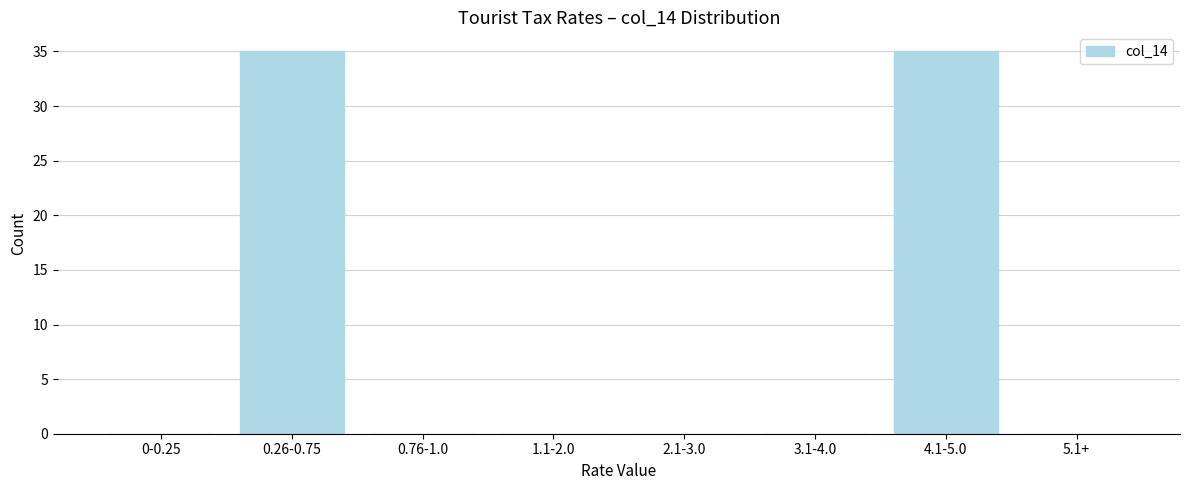

Reading left to right, what are all the values shown in this chart?

0-0.25=0	0.26-0.75=35	0.76-1.0=0	1.1-2.0=0	2.1-3.0=0	3.1-4.0=0	4.1-5.0=35	5.1+=0